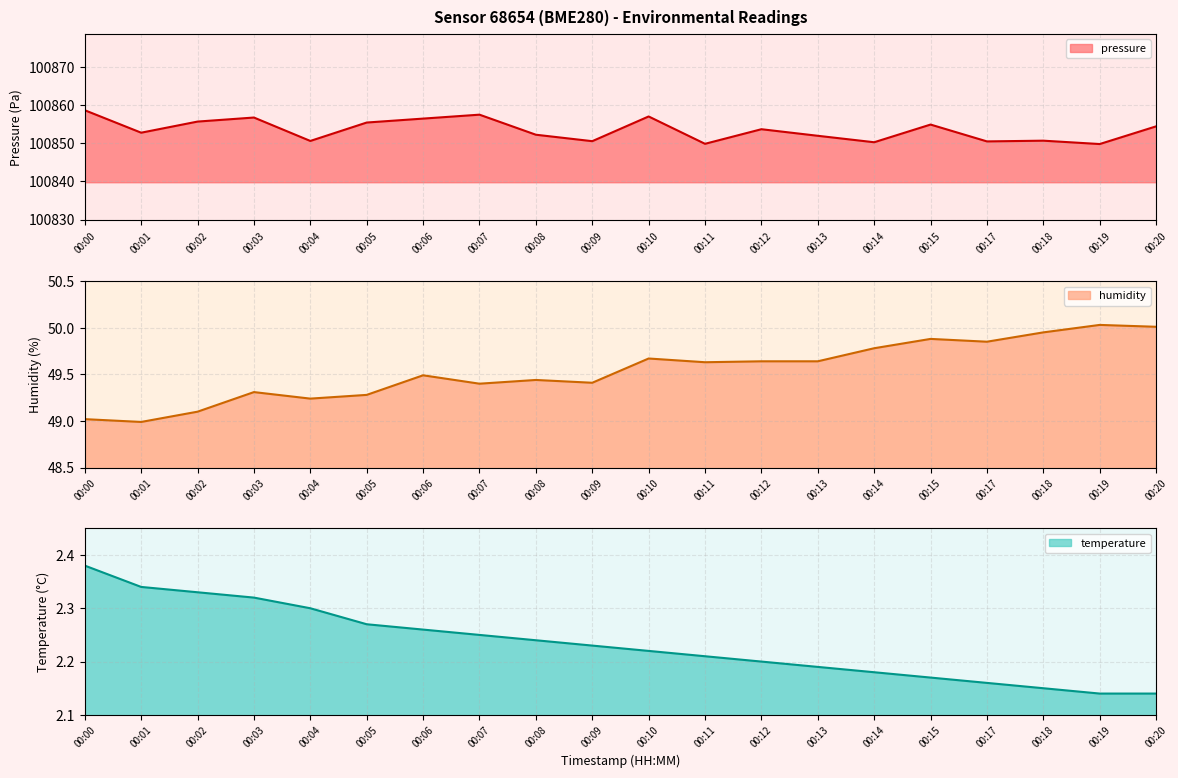

Which category has the lowest value in the pressure_scaled series?

00:19